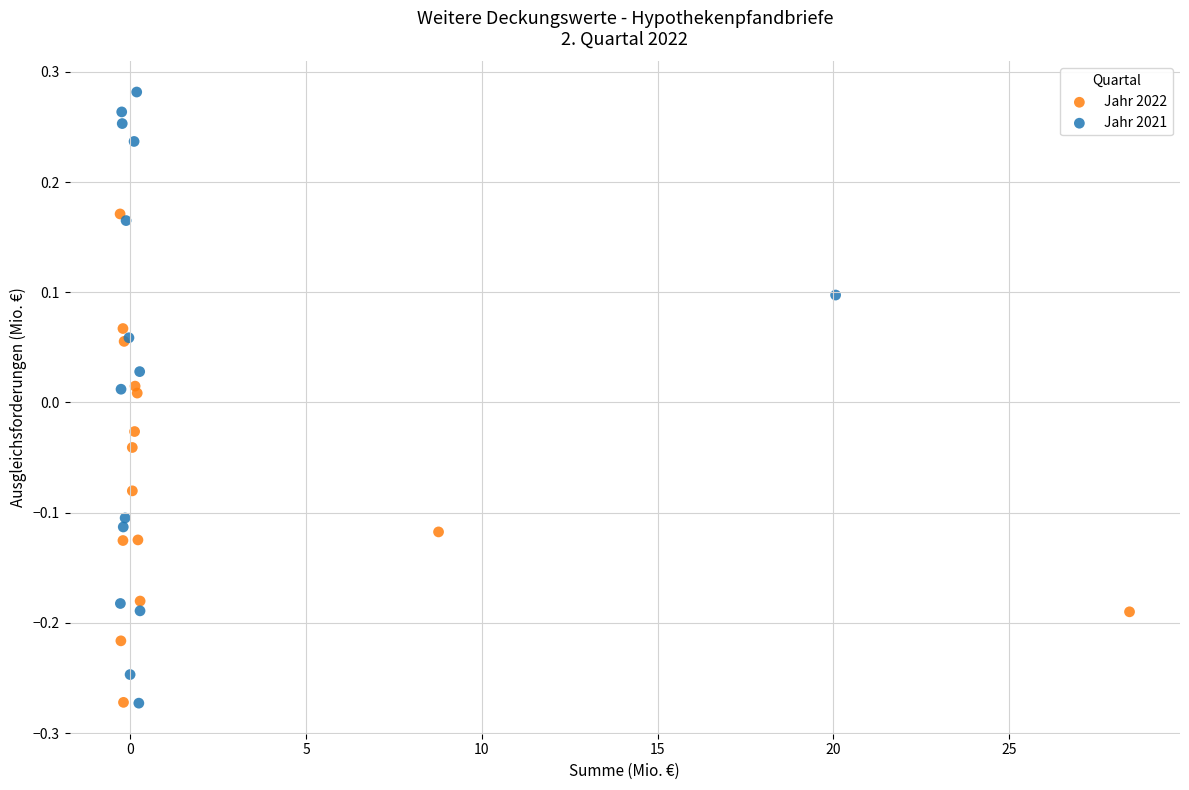

Which series contains the highest Y value?

Jahr 2021